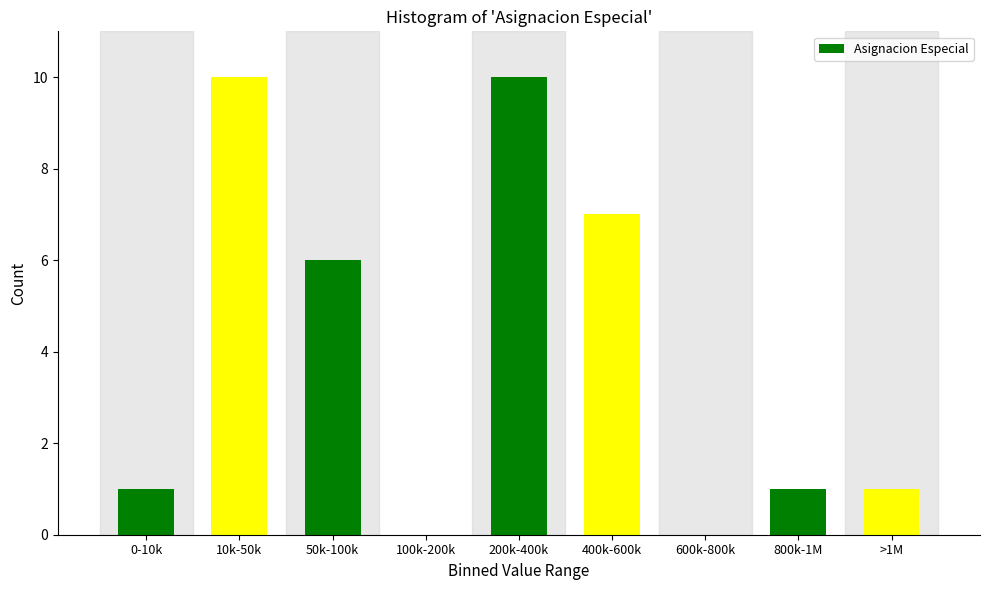

Reading right to left, extract all data points from this chart.

>1M=1	800k-1M=1	600k-800k=0	400k-600k=7	200k-400k=10	100k-200k=0	50k-100k=6	10k-50k=10	0-10k=1